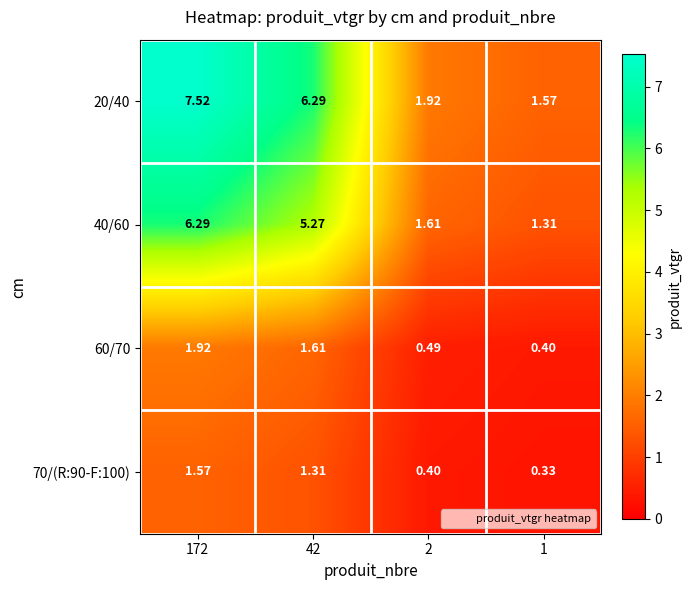

Which label corresponds to the largest value in the chart?

172